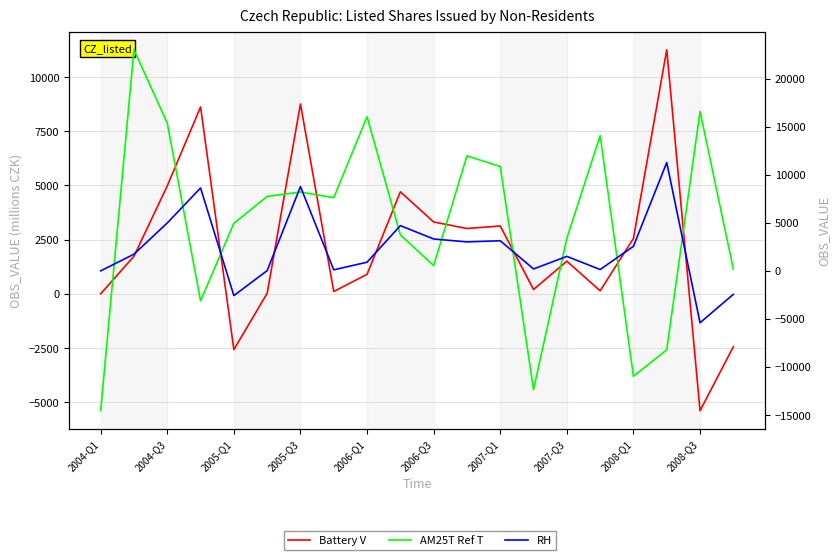

What is the approximate value of Battery V at 17?

11261